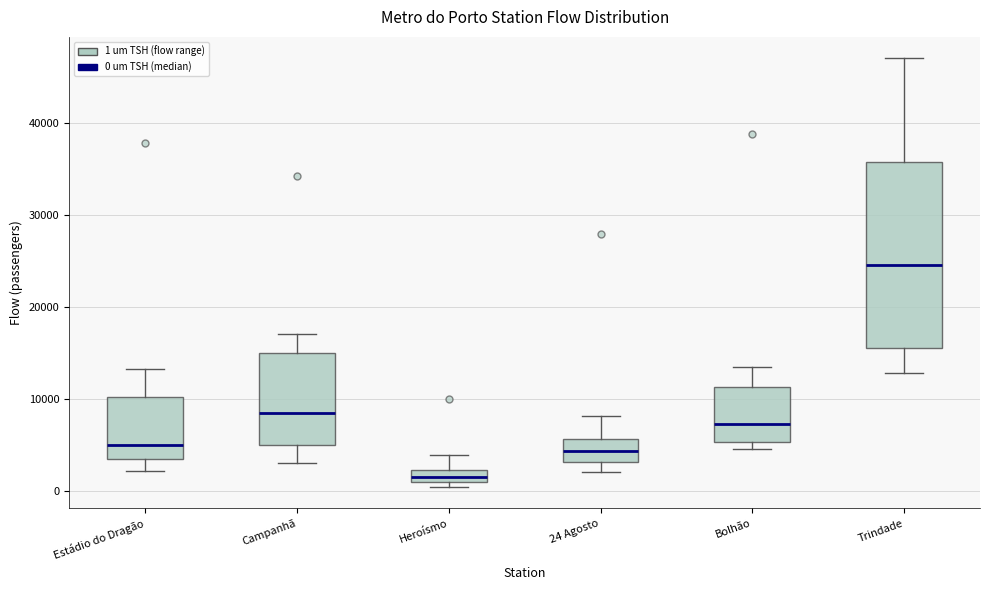

Which box is the tallest, from its lower edge to its upper edge?

Trindade